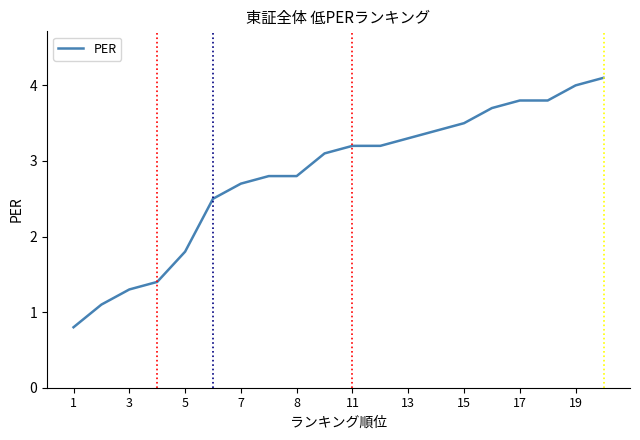

What is the minimum value shown in the chart?

0.8